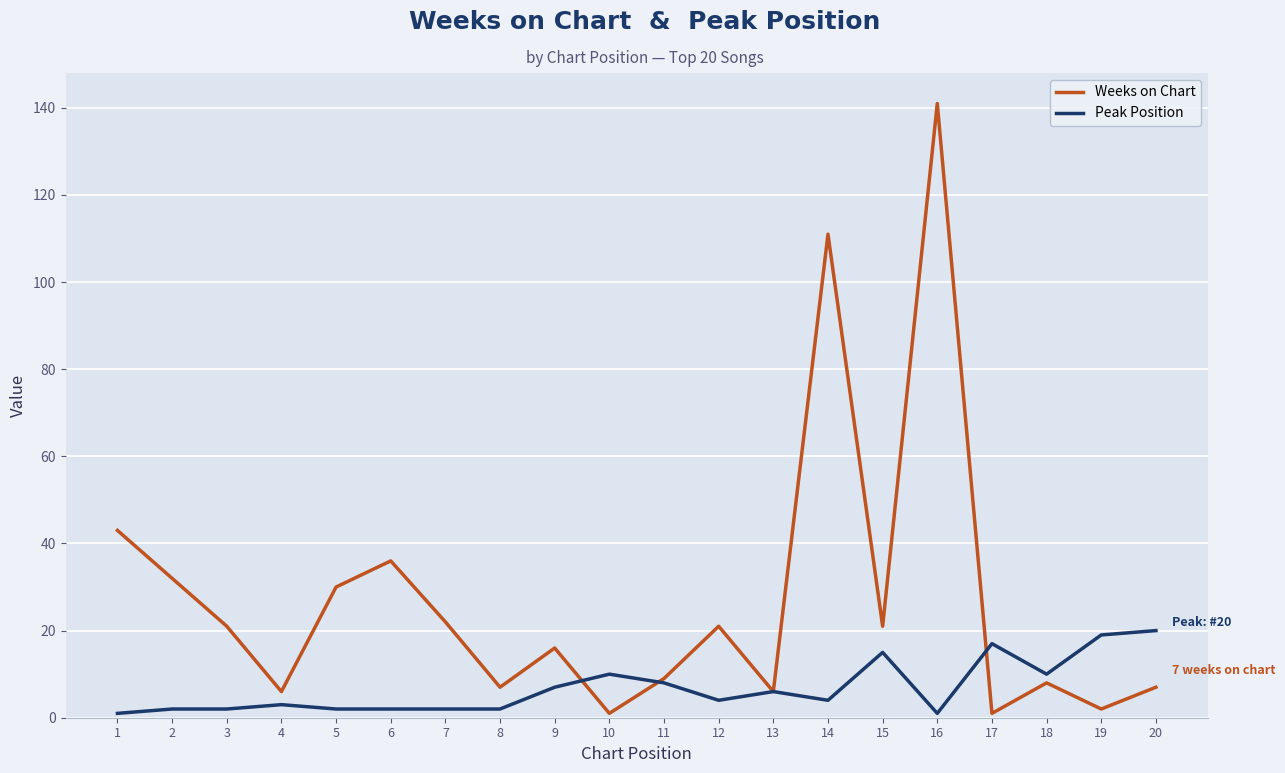

At how many categories does at least one series exceed 123?

1